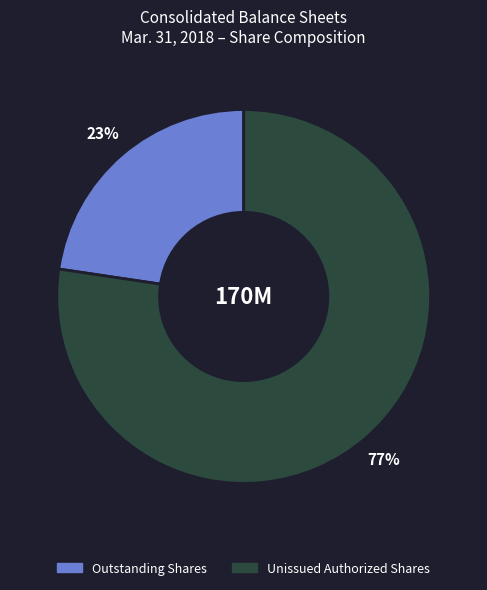

Is there a majority slice in this chart?

Yes